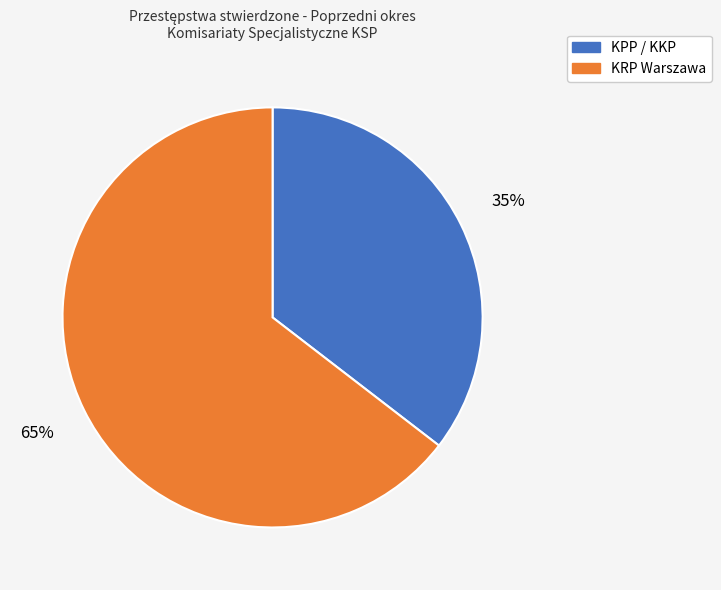

To the nearest percent, what is the average slice percentage?

50%